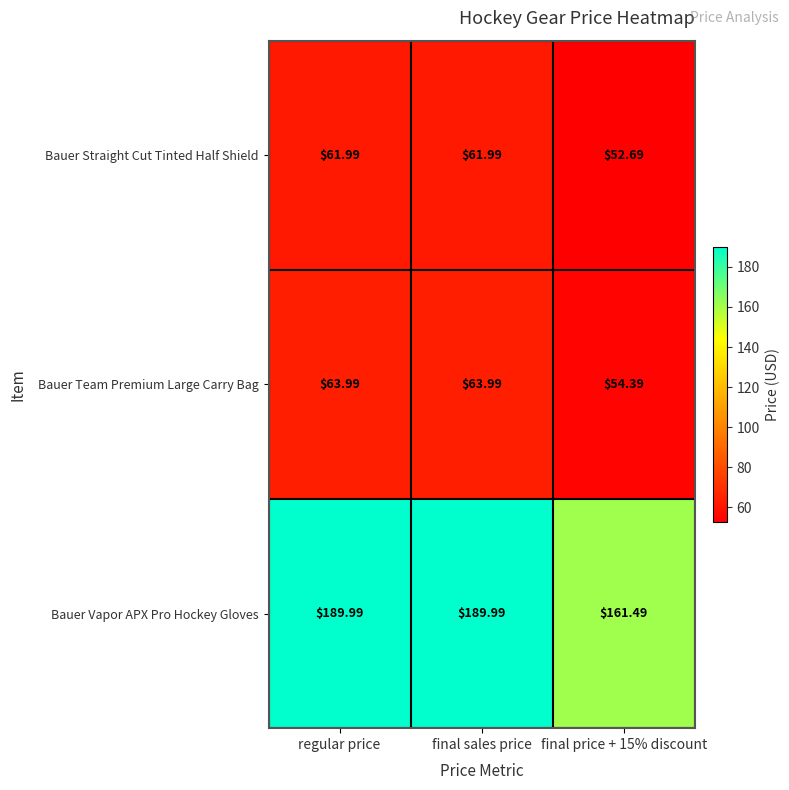

Which series has the largest range (max minus min)?

Bauer Vapor APX Pro Hockey Gloves